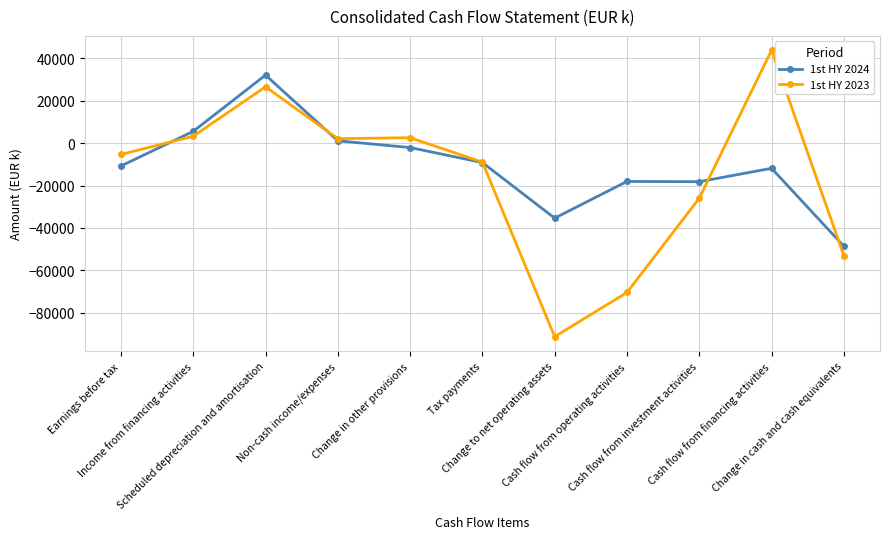

Which series has the widest spread of values?

1st HY 2023